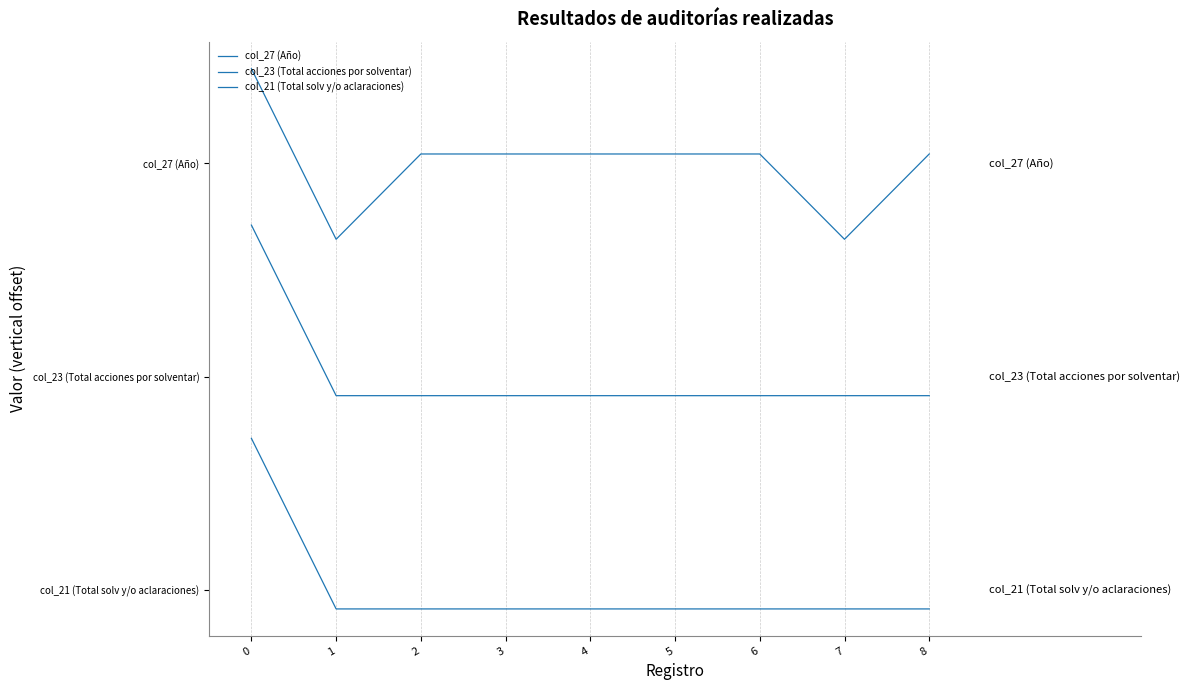

The value of col_23 (Total acciones por solventar) at 5 is 0.9. True or false?

True